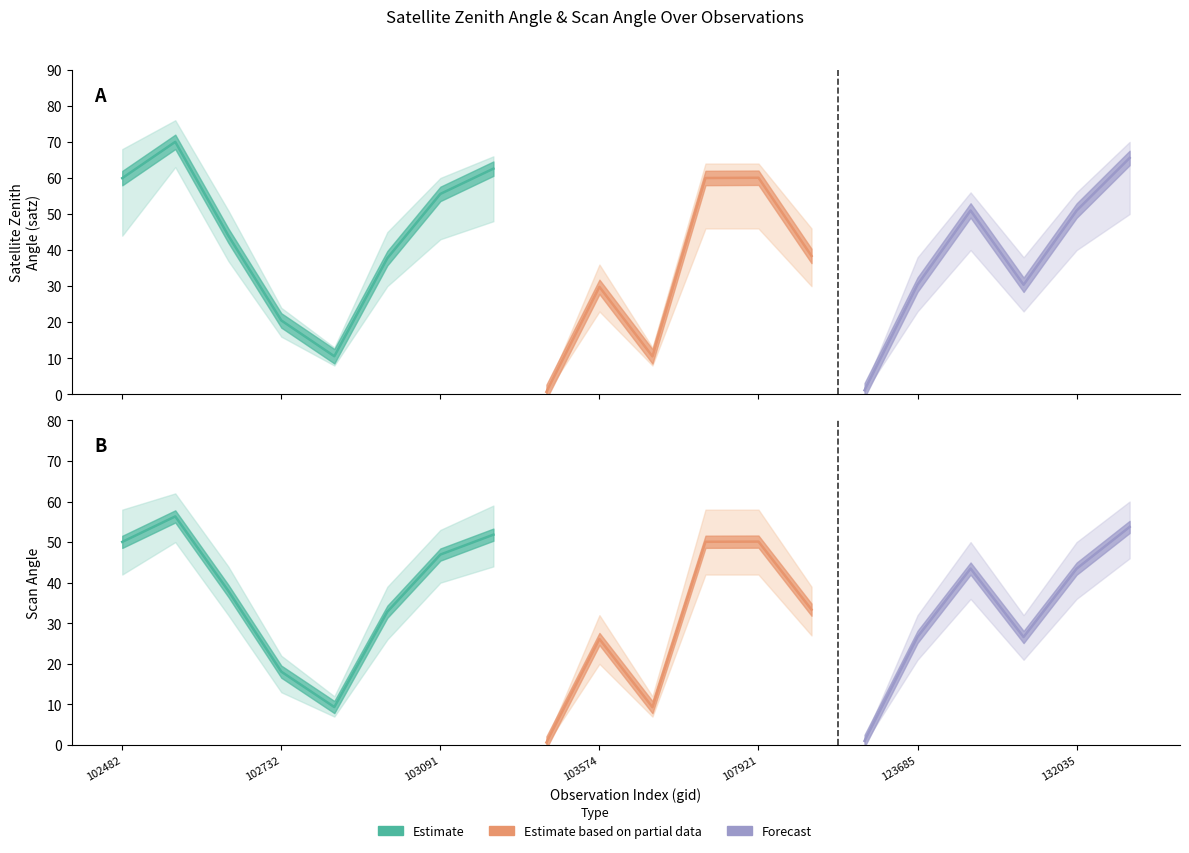

Reading left to right, extract all data points from this chart.

satz: 60.0	70.0	44.0	20.5	10.6	37.8	55.6	62.6	0.7	29.8	10.5	60.0	60.1	38.4	1.1	30.4	51.0	30.4	51.0	65.5
scan_angle: 50.0	56.3	38.0	18.1	9.3	32.8	46.9	51.8	0.6	26.1	9.3	50.1	50.1	33.4	1.0	26.6	43.5	26.6	43.5	53.7
satz_q1: 44.0	63.0	37.0	16.0	8.0	30.0	43.0	48.0	0.2	23.0	8.0	46.0	46.0	30.0	0.5	23.0	40.0	23.0	40.0	50.0
satz_q3: 68.0	76.0	51.0	24.0	13.0	45.0	60.0	66.0	1.2	36.0	13.0	64.0	64.0	46.0	1.8	38.0	56.0	38.0	56.0	70.0